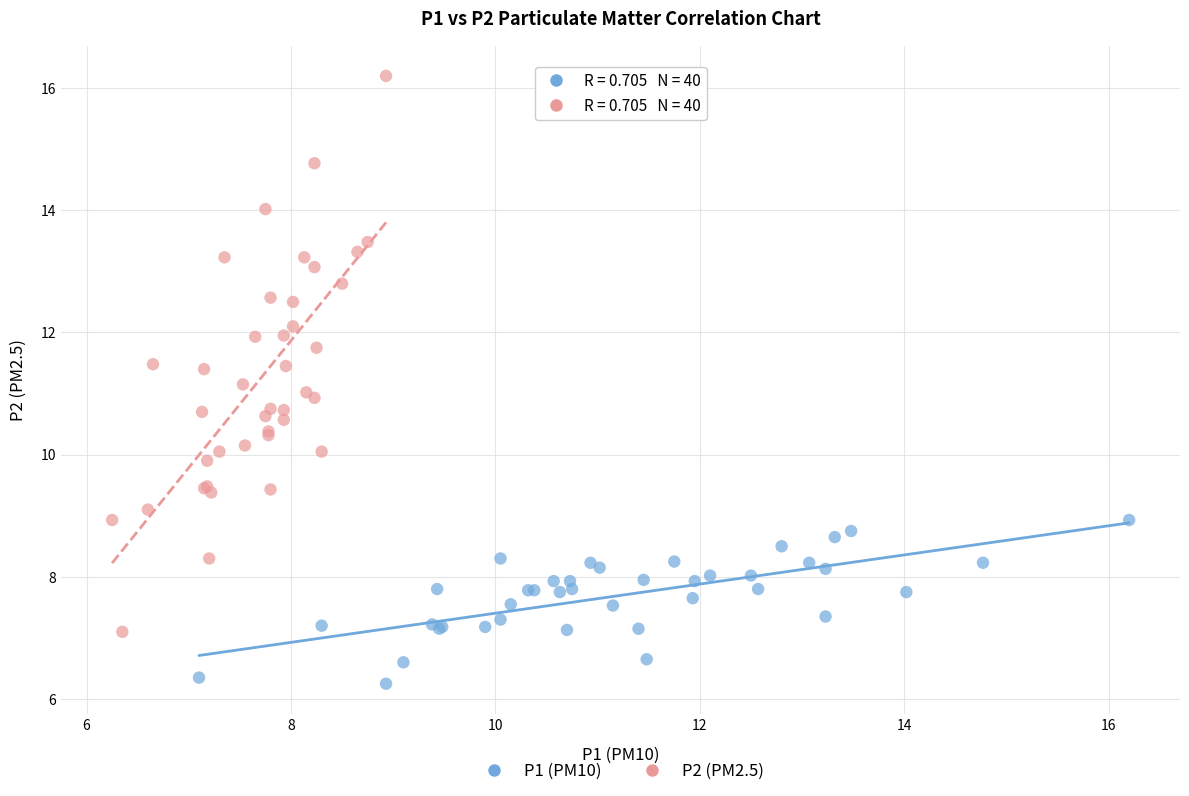

Which series reaches the minimum Y coordinate?

P1 (PM10)